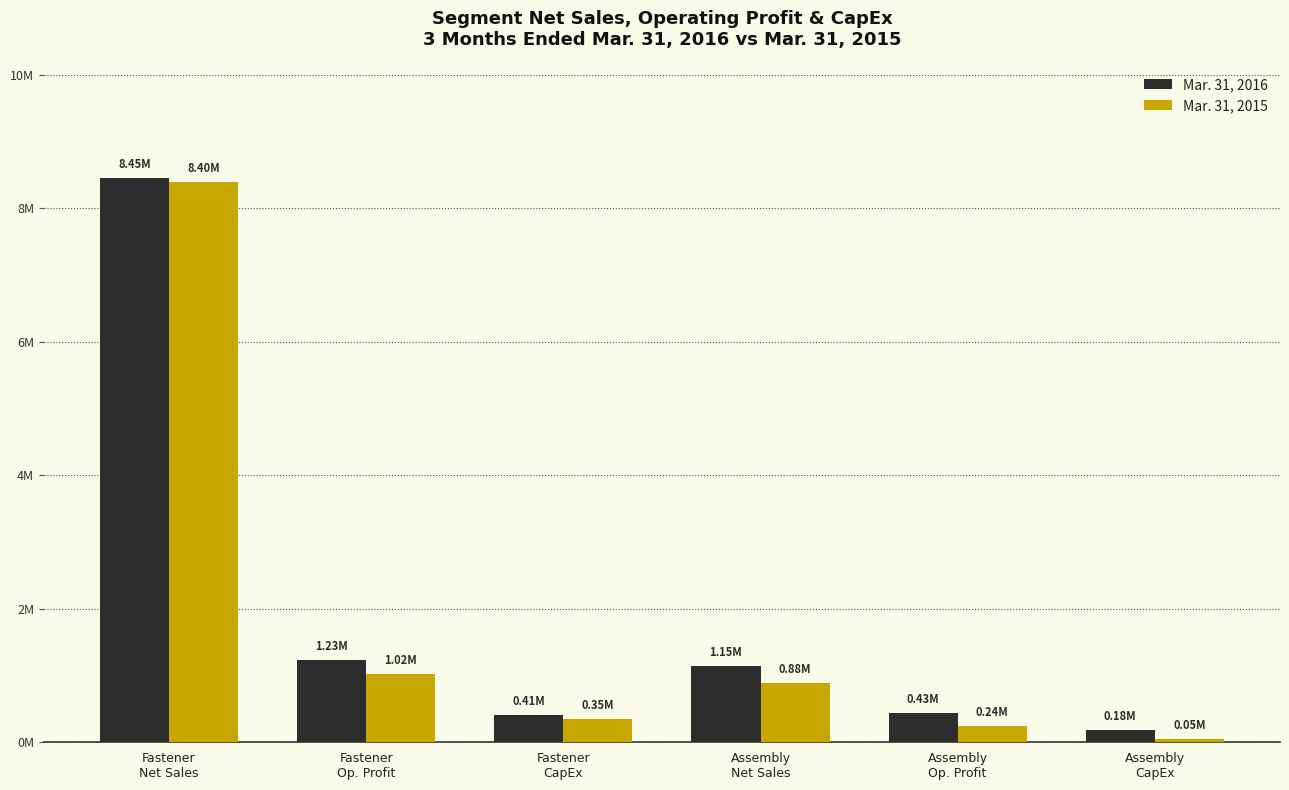

Are the bars grouped side by side (vs. stacked)?

Yes